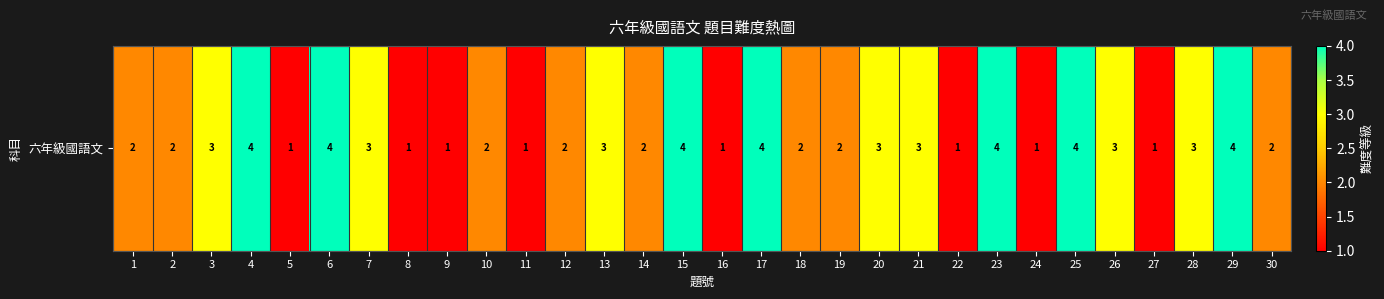

Is it true that the value at 23 is 5?

False